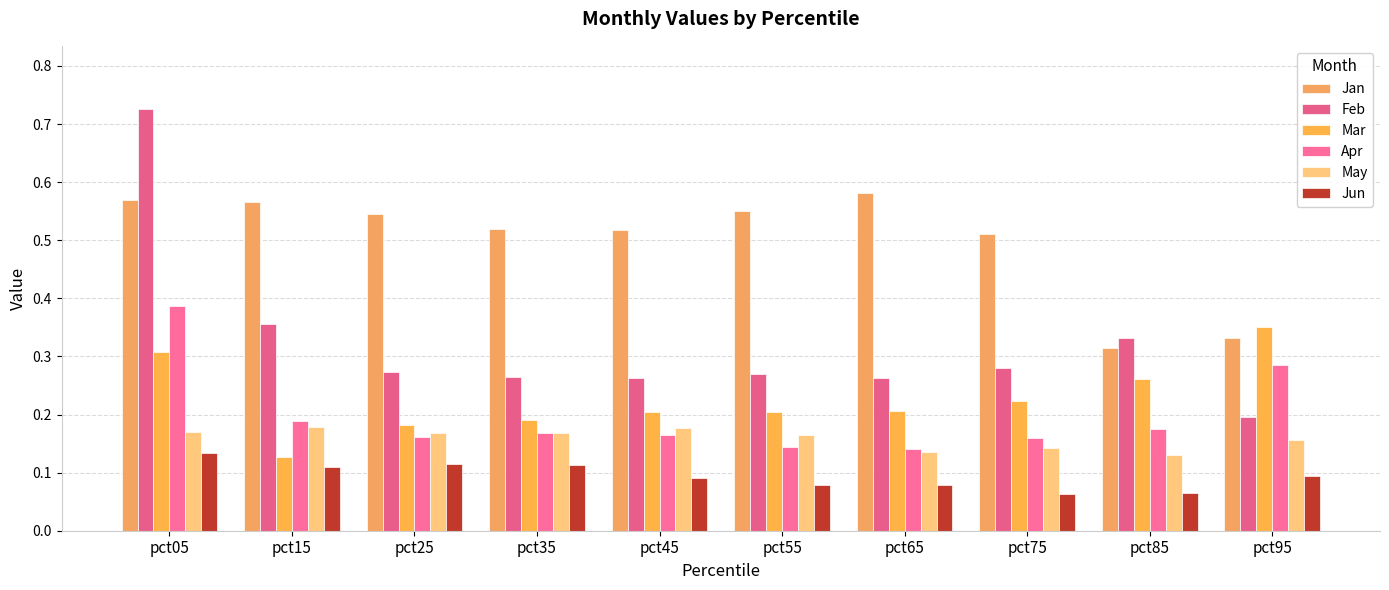

What is the total value across all series at pct25?

1.4